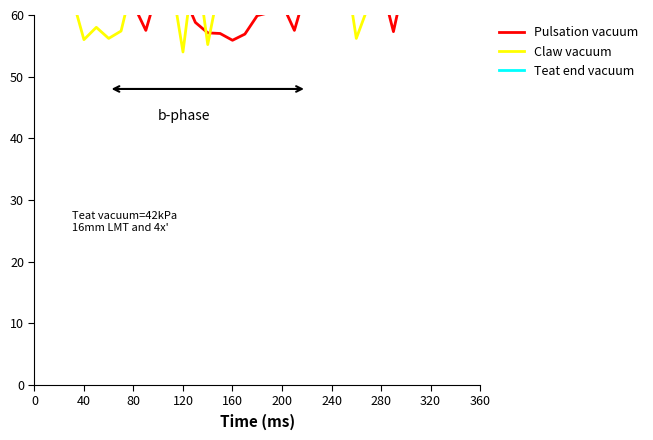

What is the difference between the maximum and minimum values in the Claw vacuum series?

19.3